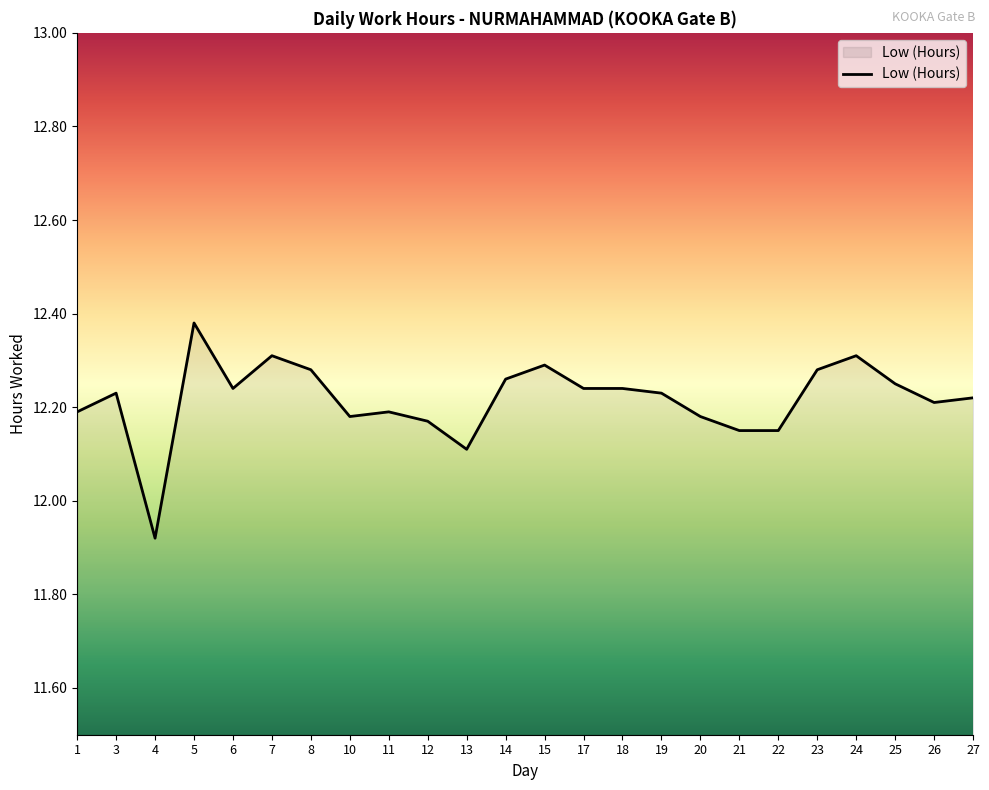

Is it true that the value at 20 is 12.2?

True